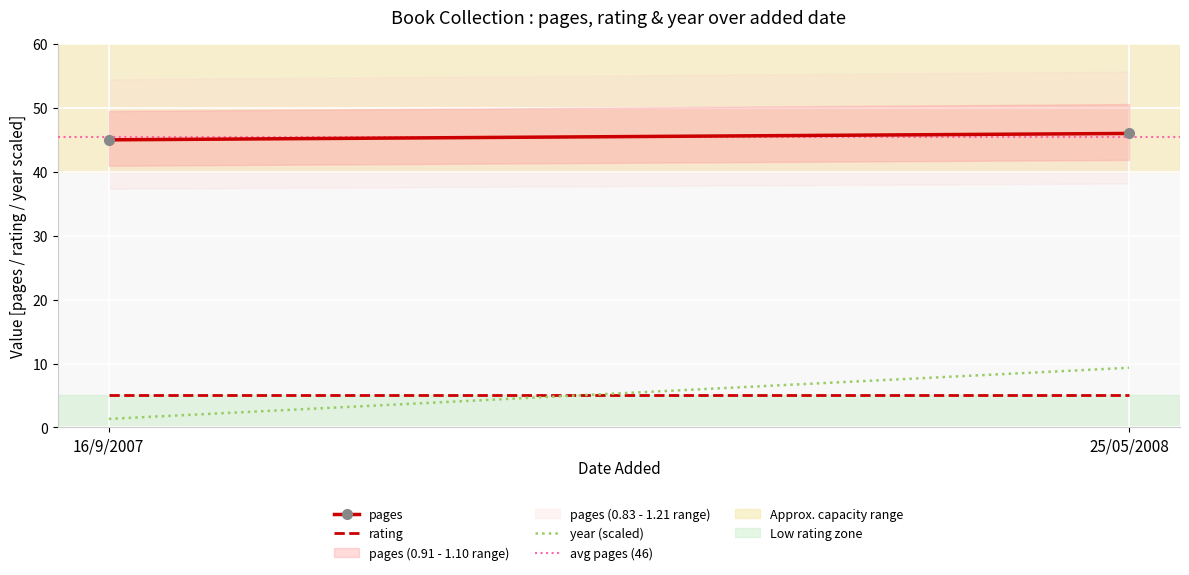

List the series in order of their peak value, highest first.

pages, avg pages (46), year (scaled), rating